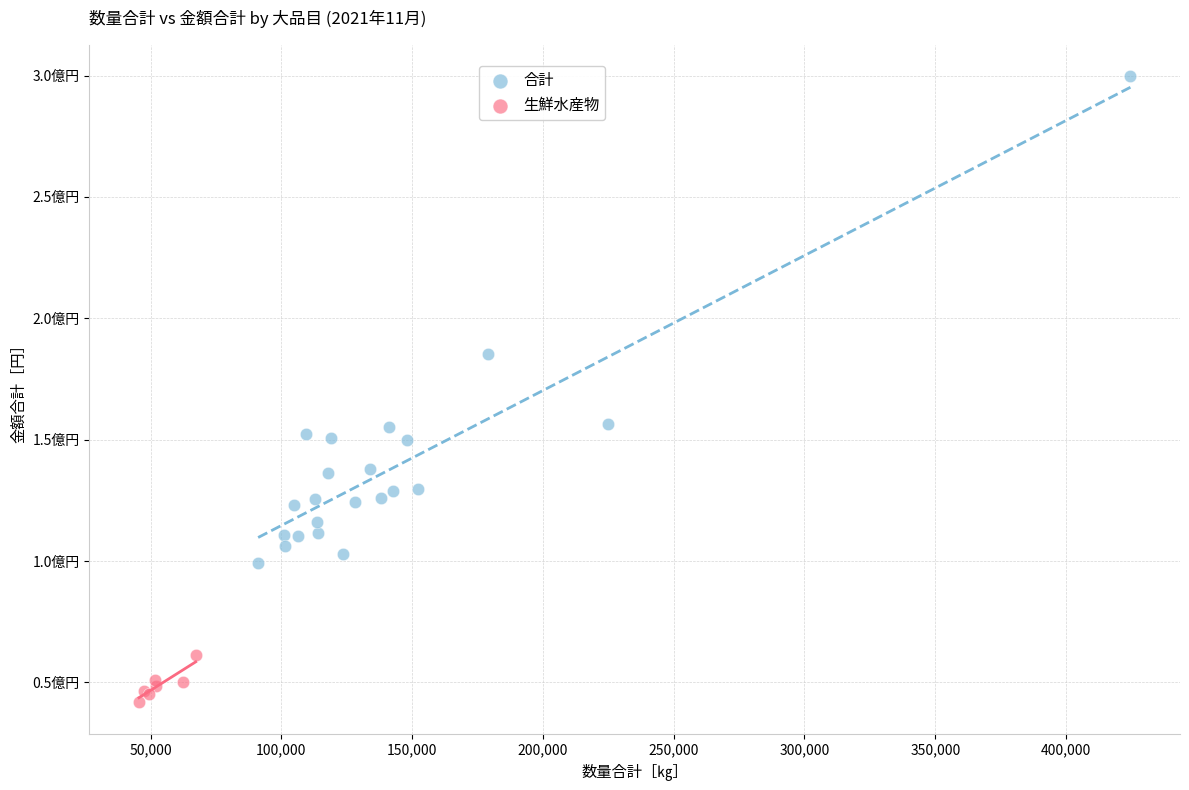

What are all the series names shown in the legend?

合計, 生鮮水産物